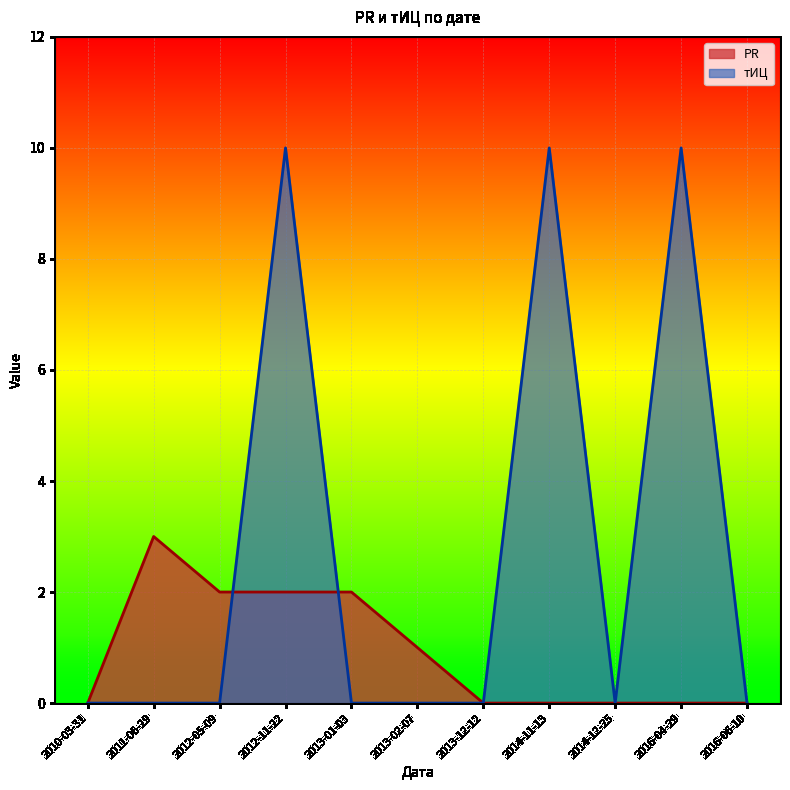

What is the label of the 4th point from the left?

2012-11-22